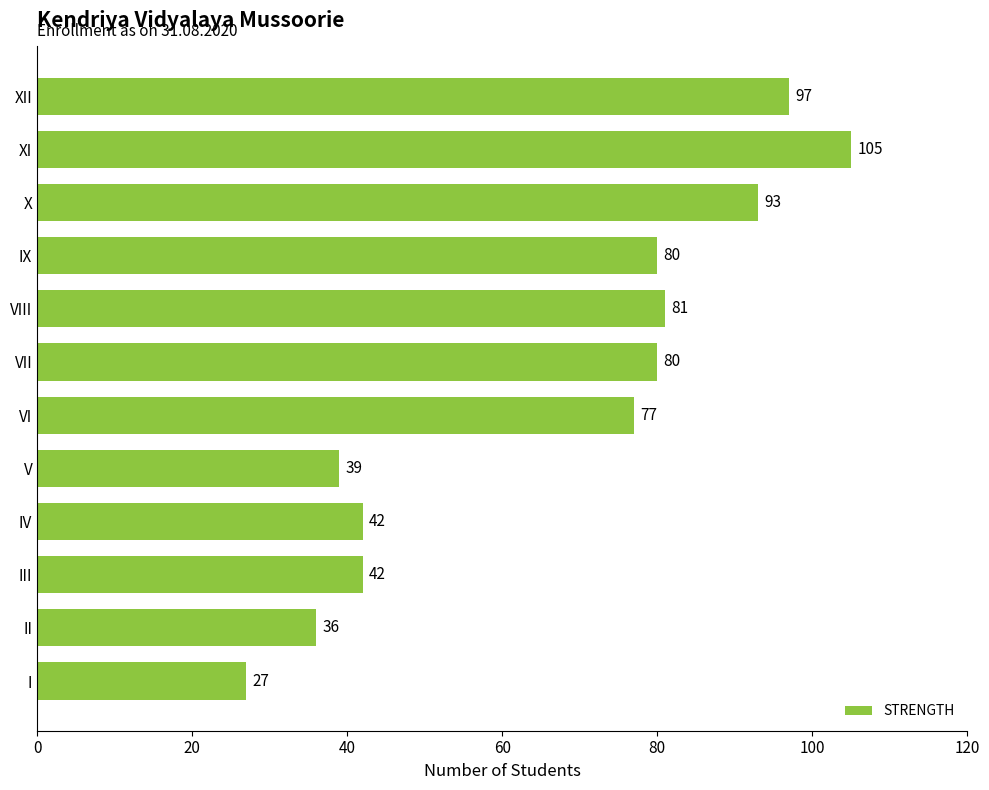

What is the difference between the maximum and minimum values?

78